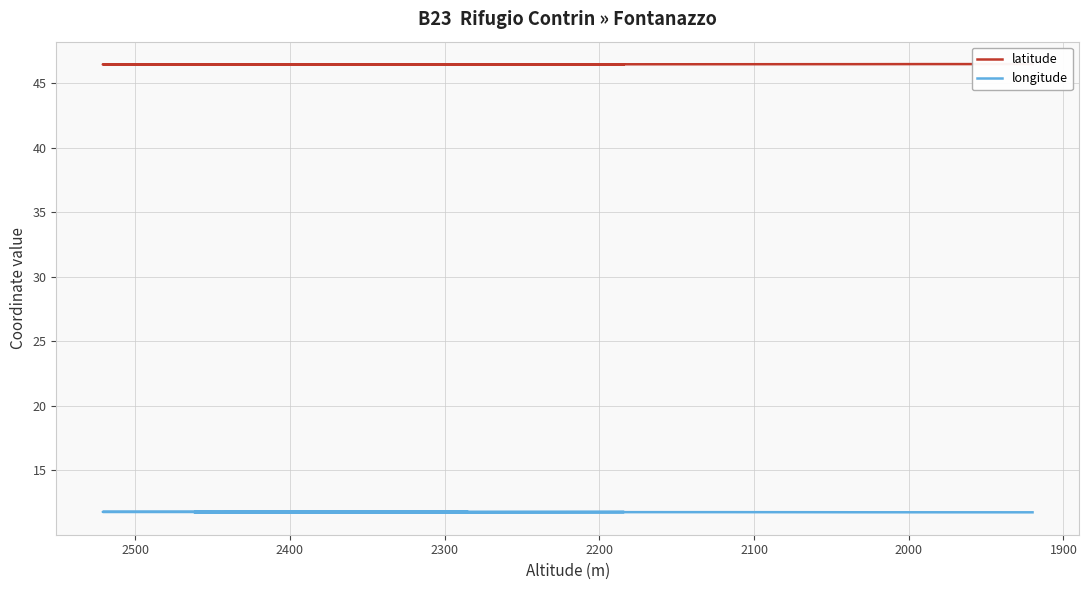

True or false: latitude and longitude cross at least once.

False